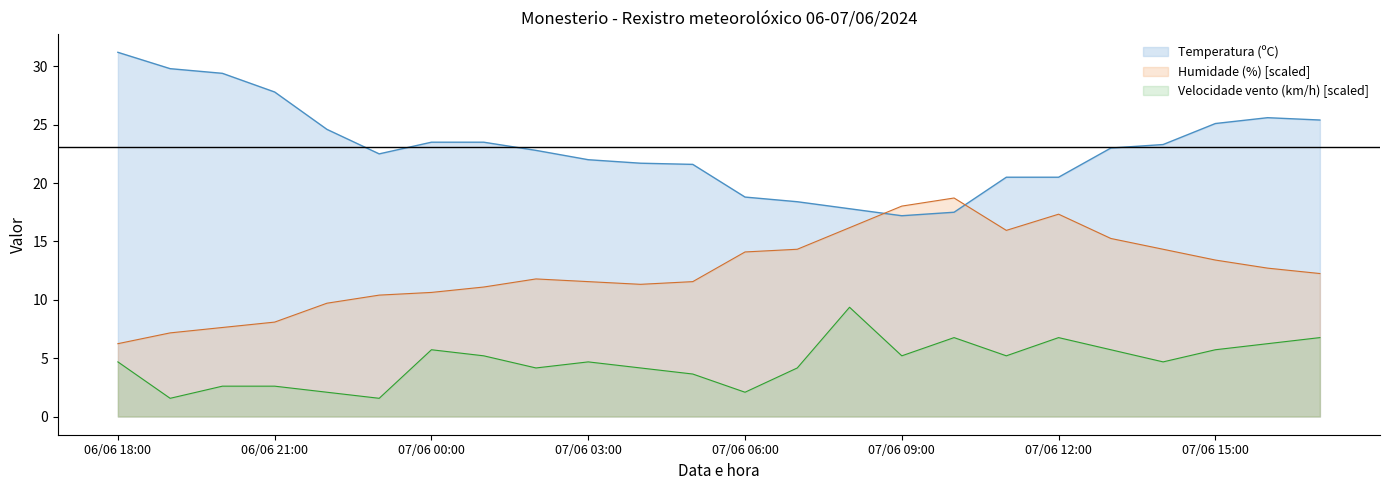

Does the chart display data point markers on the line(s)?

No